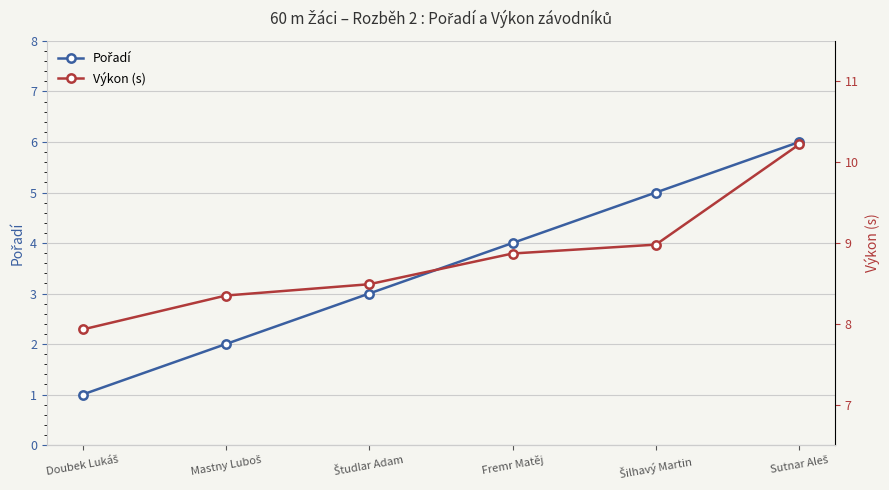

Does the chart display data point markers on the line(s)?

Yes